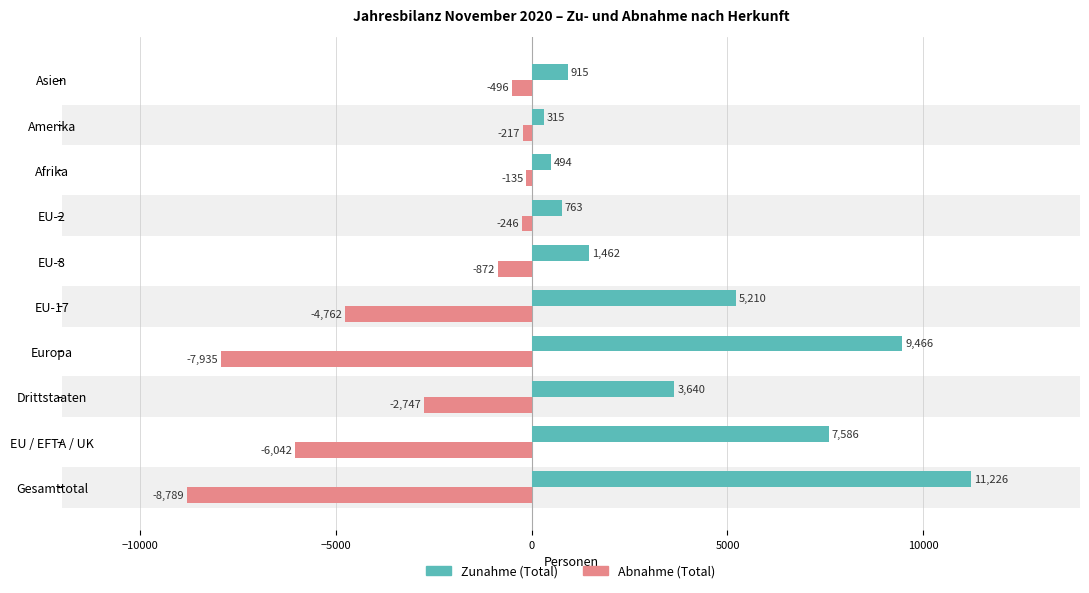

How many distinct data groups are displayed?

2